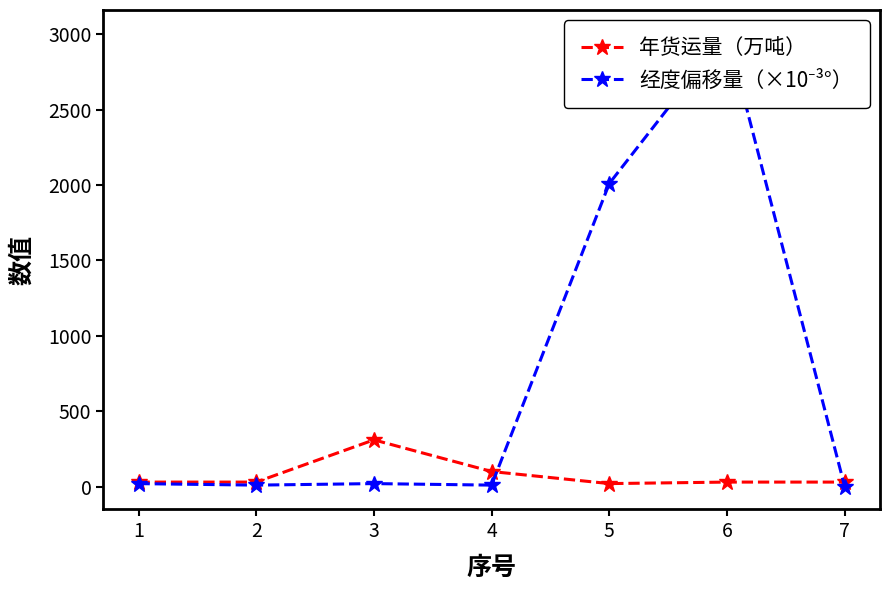

Does the chart display data point markers on the line(s)?

Yes